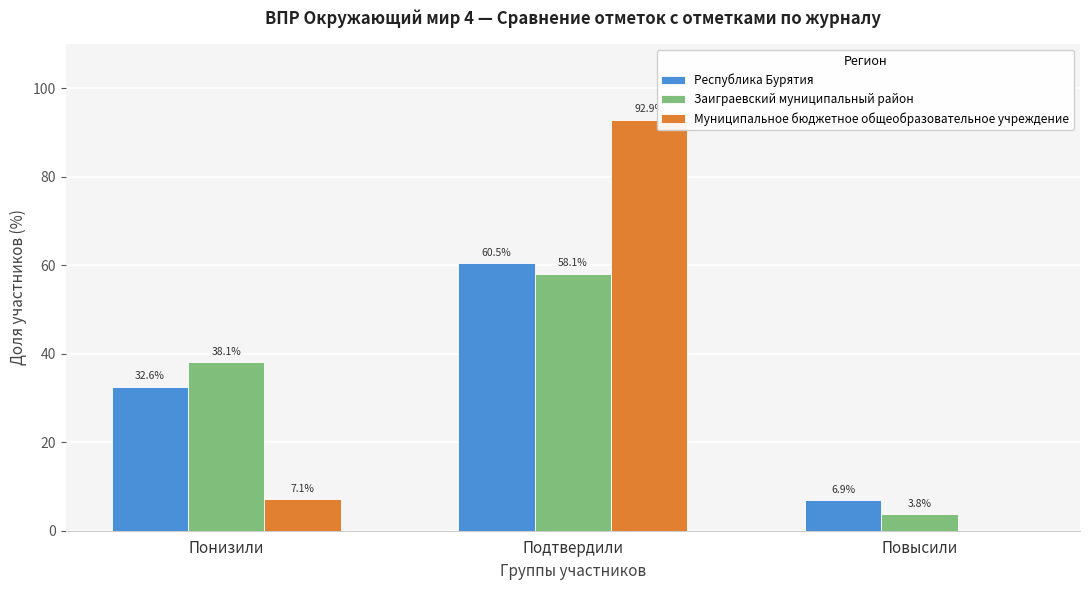

Reading left to right, extract all data points from this chart.

Республика Бурятия: Понизили=32.6	Подтвердили=60.5	Повысили=6.9
Заиграевский муниципальный район: Понизили=38.1	Подтвердили=58.1	Повысили=3.8
Муниципальное бюджетное общеобразовательное учреждение: Понизили=7.1	Подтвердили=92.9	Повысили=0.0